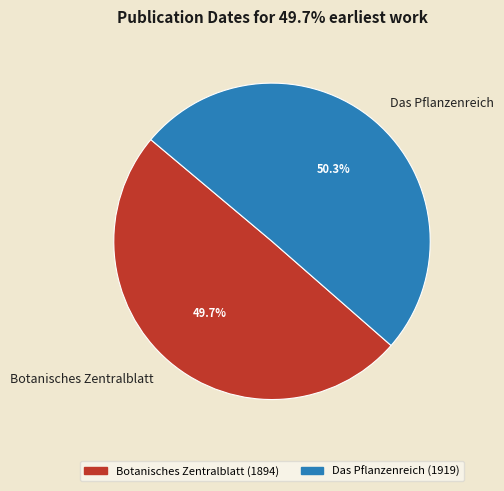

What percentage is the Botanisches Zentralblatt slice, to the nearest percent?

50%